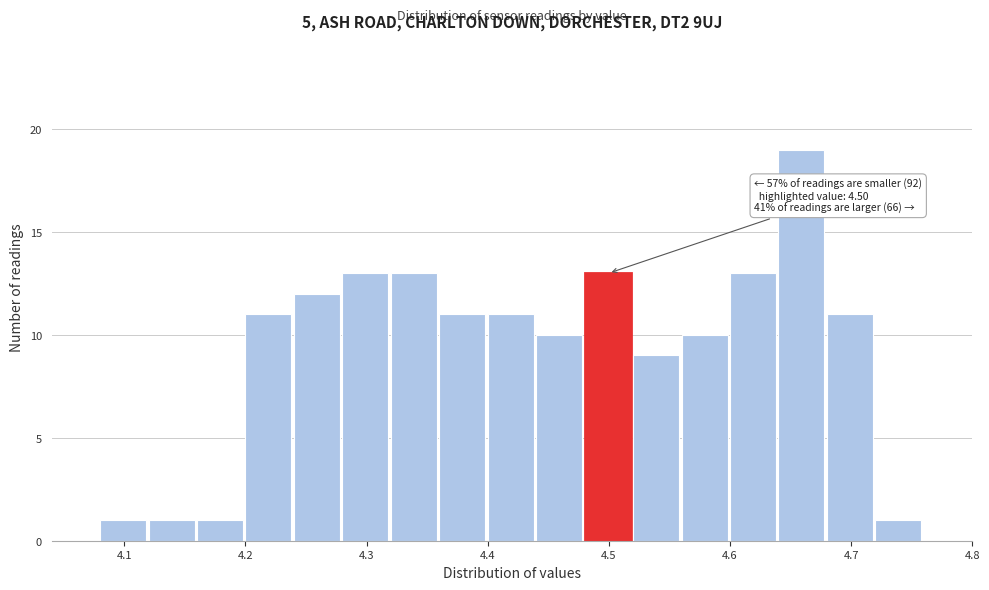

Which range on the x-axis has the tallest bar?

4.64 to 4.68